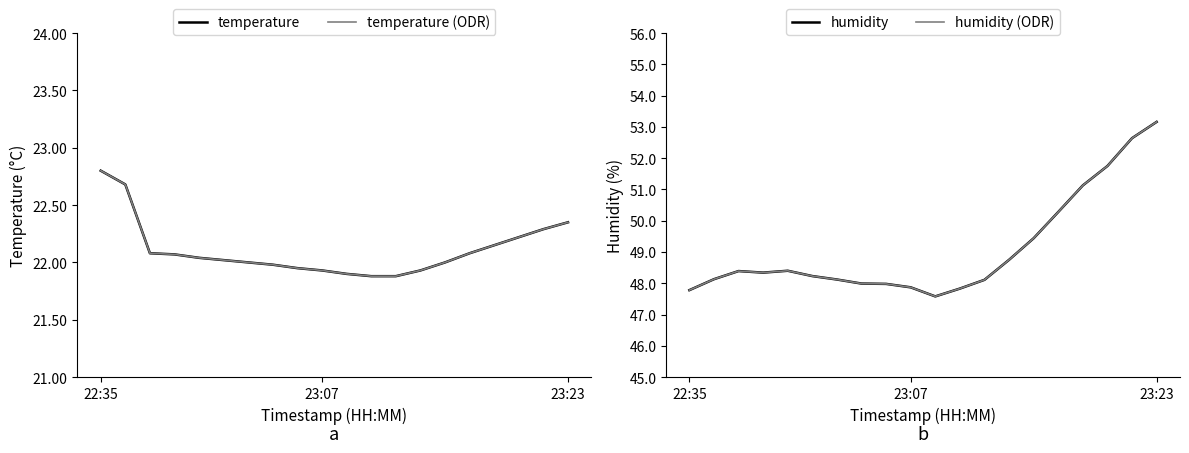

At how many categories does at least one series exceed 50?

5